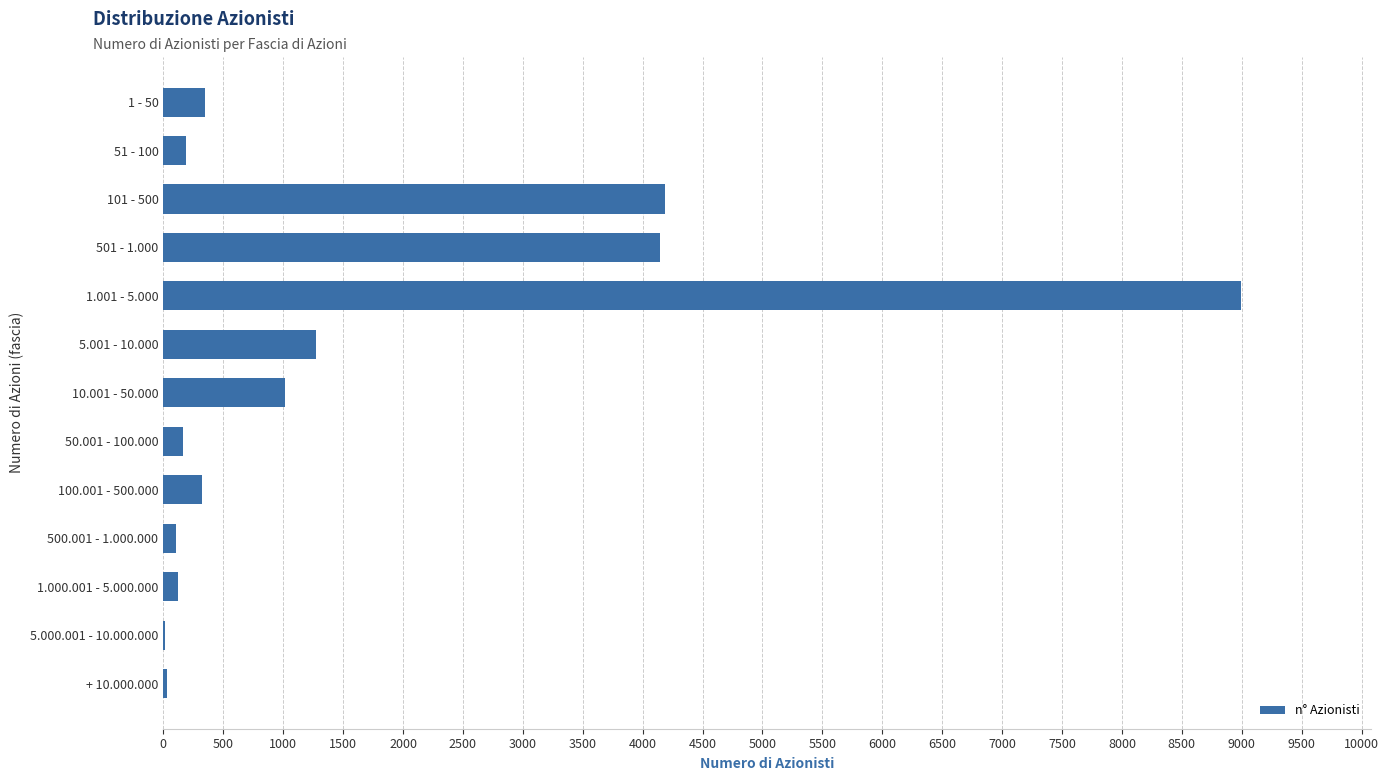

What is the sum of all values?

20914